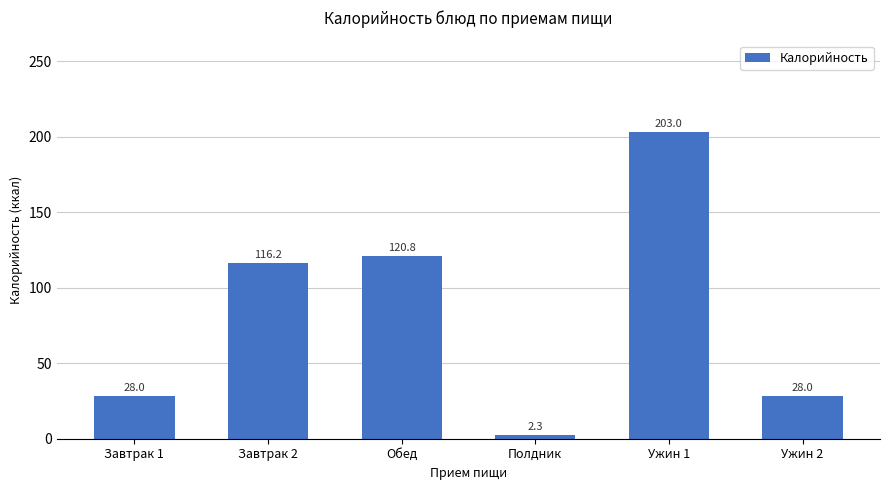

The value at Ужин 2 is 43.1. True or false?

False